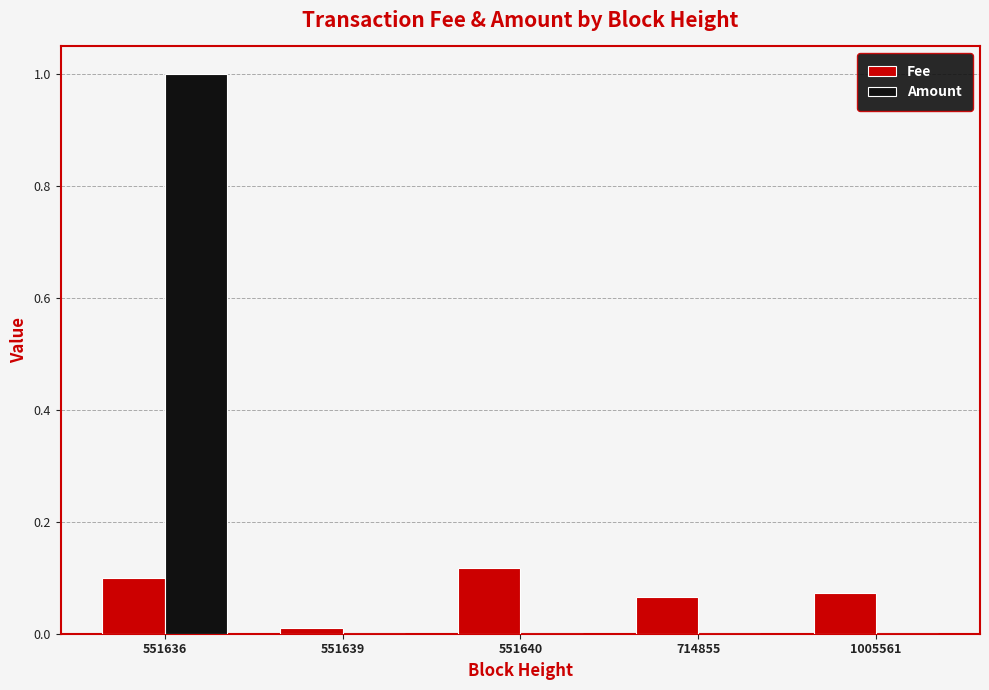

Which category has the highest value in the Amount series?

551636